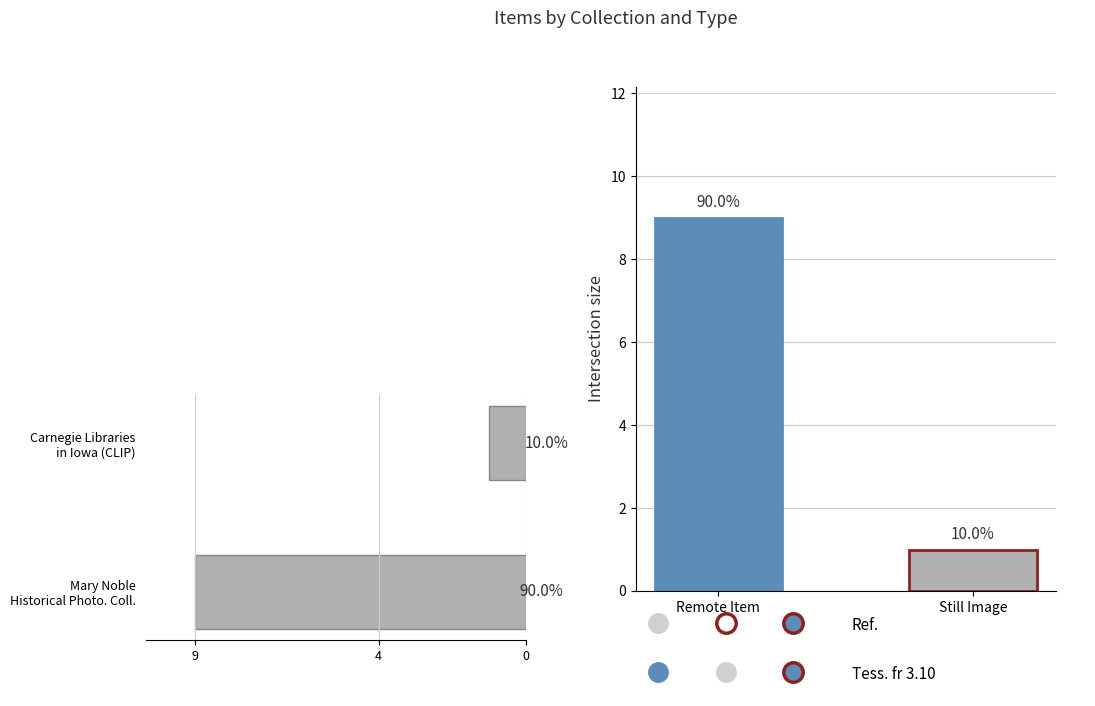

What is the value of the Item Type bar at the 2nd from the left?

1